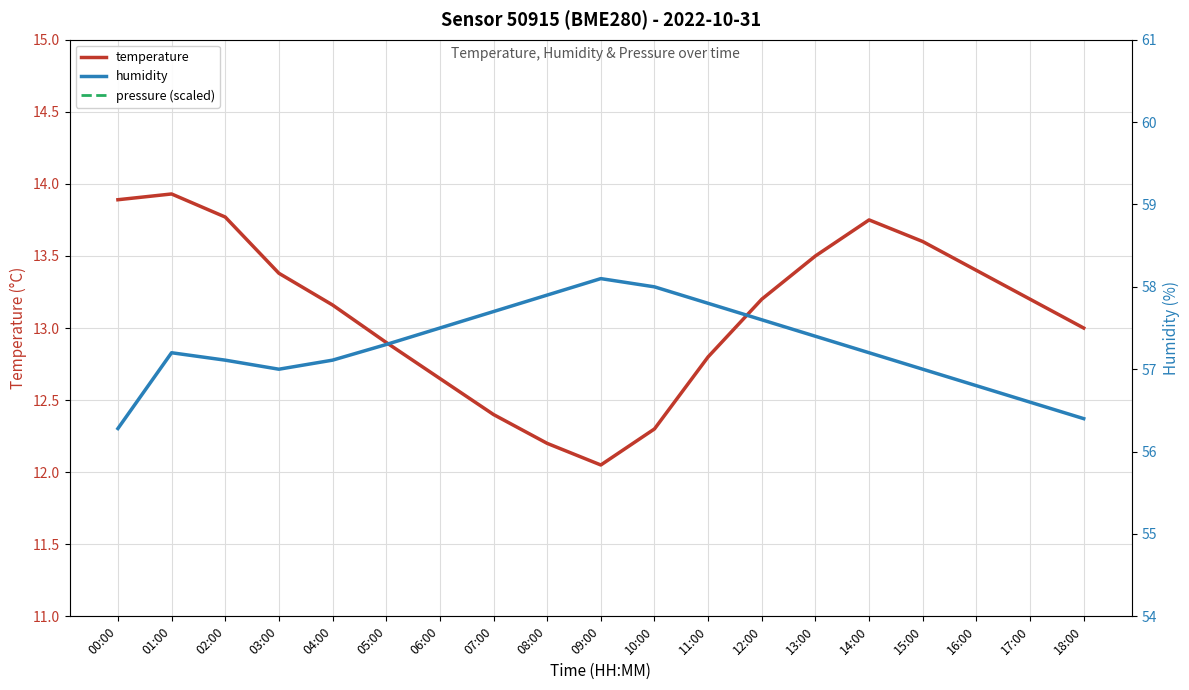

What is the maximum value shown in the chart?

58.1